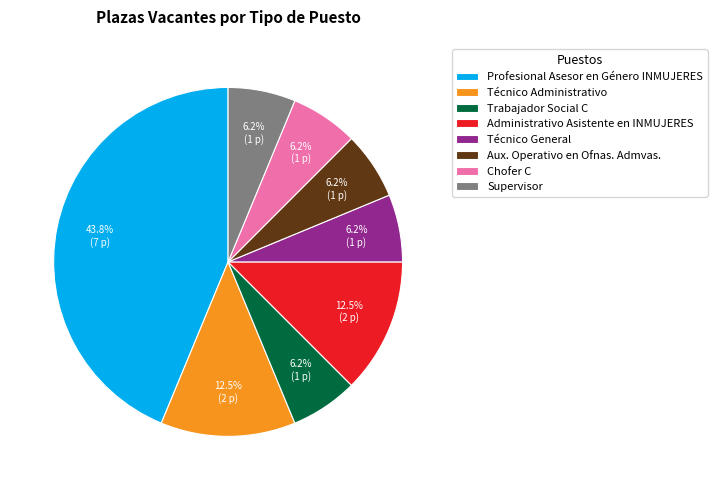

Does any single category account for the majority?

No